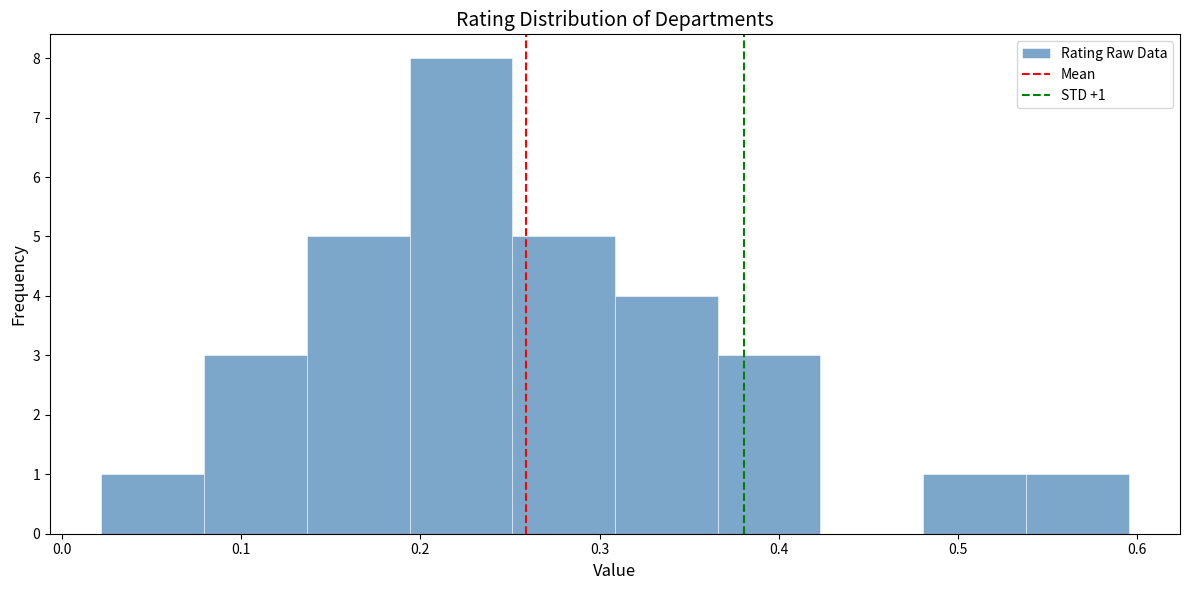

Which range on the x-axis has the tallest bar?

0.19 to 0.25